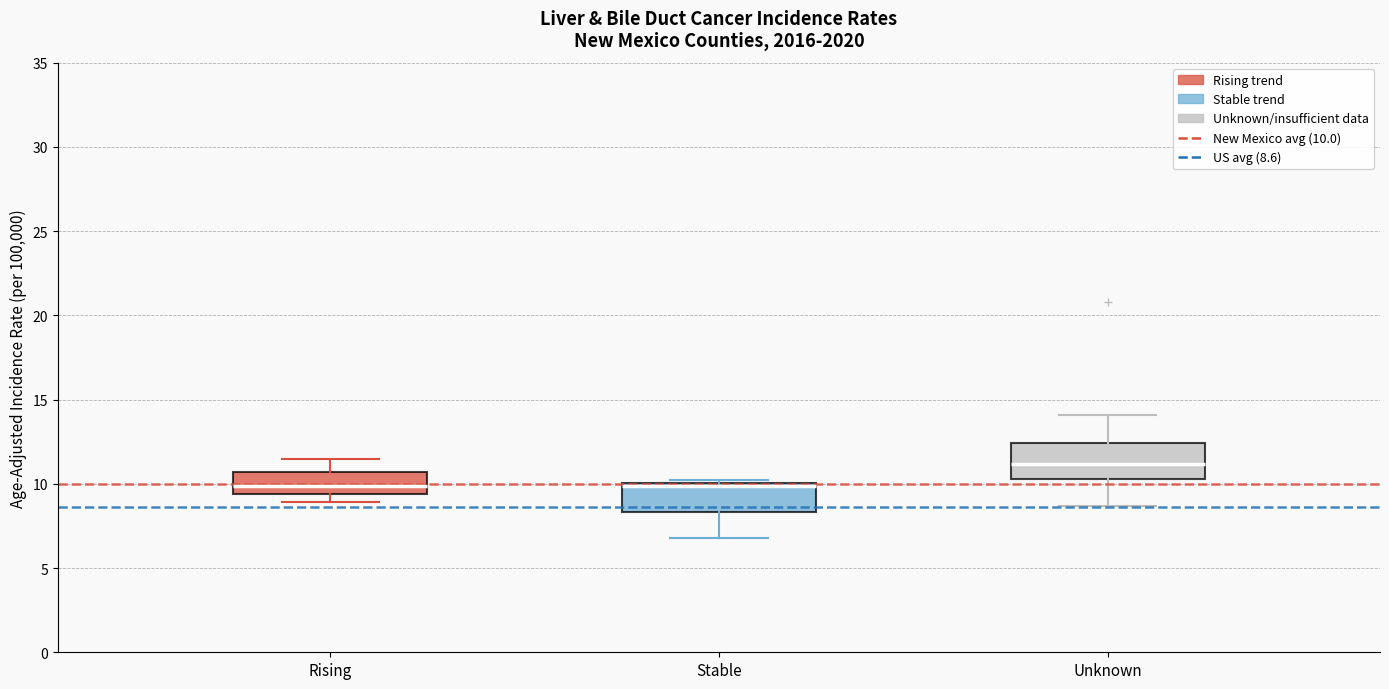

Reading left to right, read every box against the y-axis: the position of its median line, the range the box covers, and the ends of its whiskers. The values are not printed on the chart, so give them approximately, as read against the axis.

Rising: median 10.0, box 9.5 to 10.5, whiskers 9.0 to 11.5
Stable: median 10.0 (just below the box's upper edge), box 8.5 to 10.0, whiskers 7.0 to 10.0
Unknown: median 11.0, box 10.5 to 12.5, whiskers 8.5 to 14.0